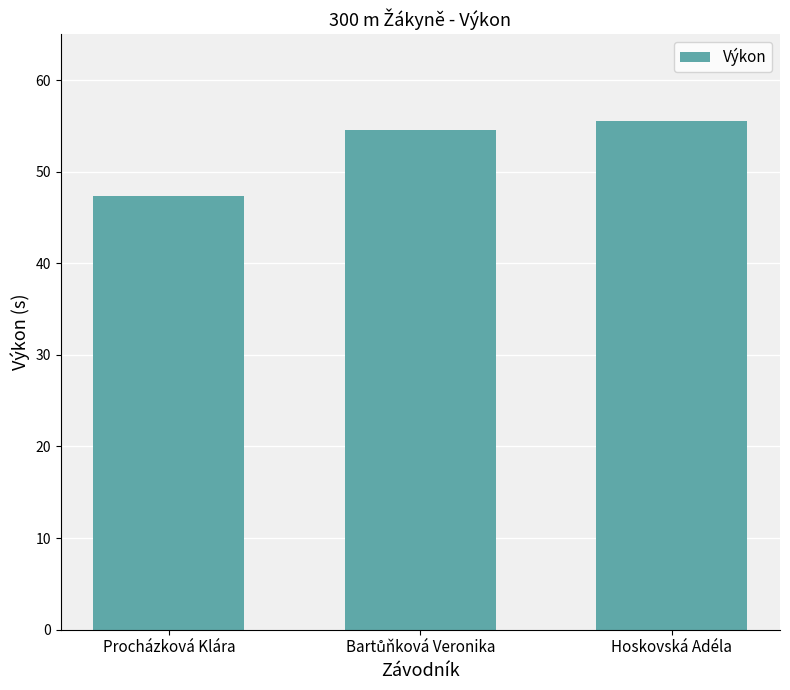

Approximately how many times larger is the value at Procházková Klára compared to Hoskovská Adéla?

0.9